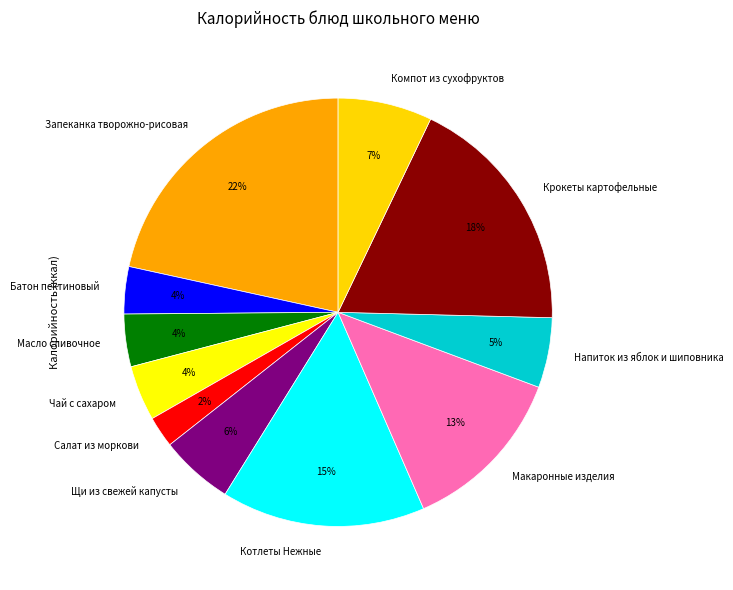

Which slice is the largest?

Запеканка творожно-рисовая